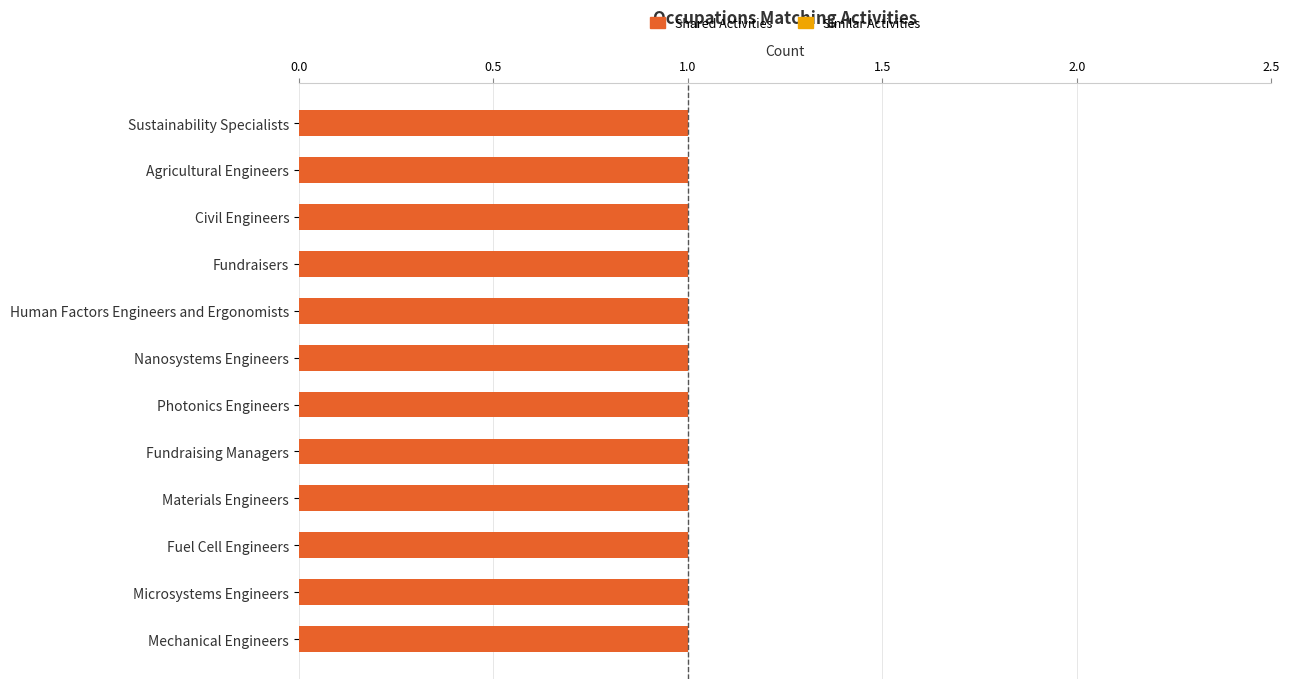

At which category is the sum across all series the highest?

Sustainability Specialists